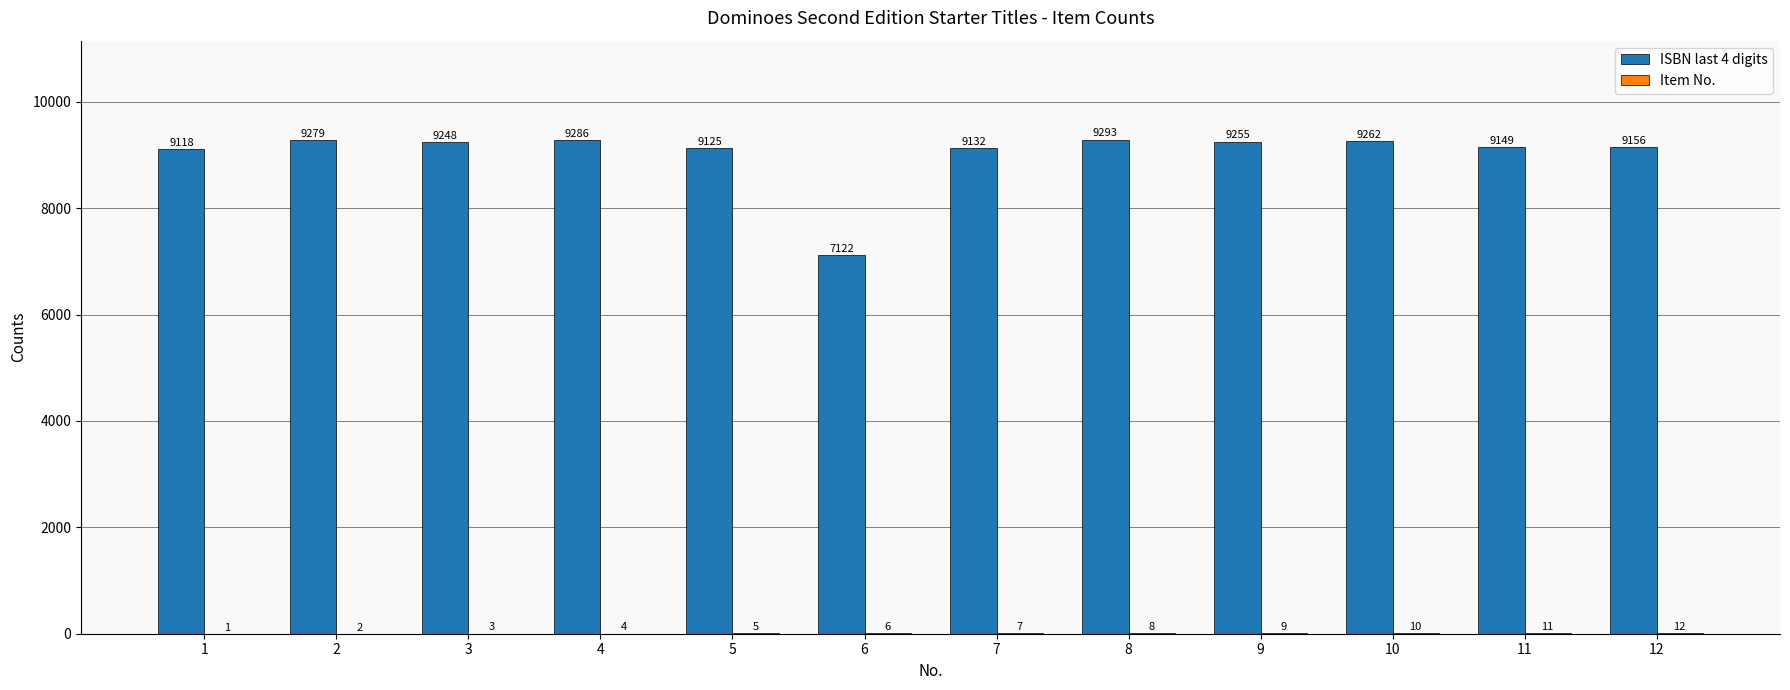

What is the greatest value displayed?

9293